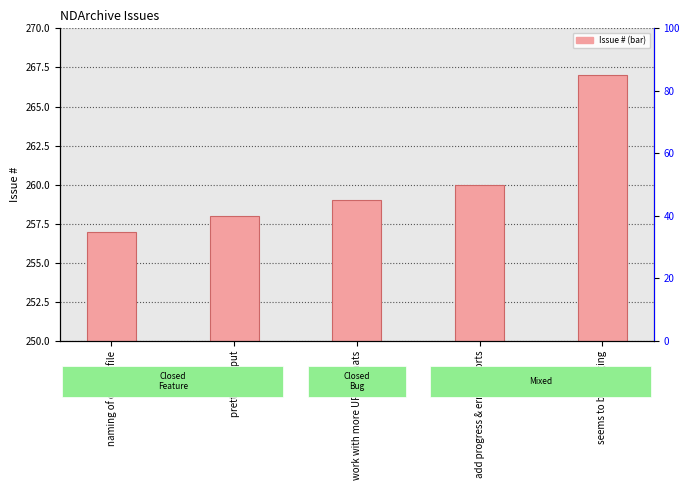

What is the greatest value displayed?

267